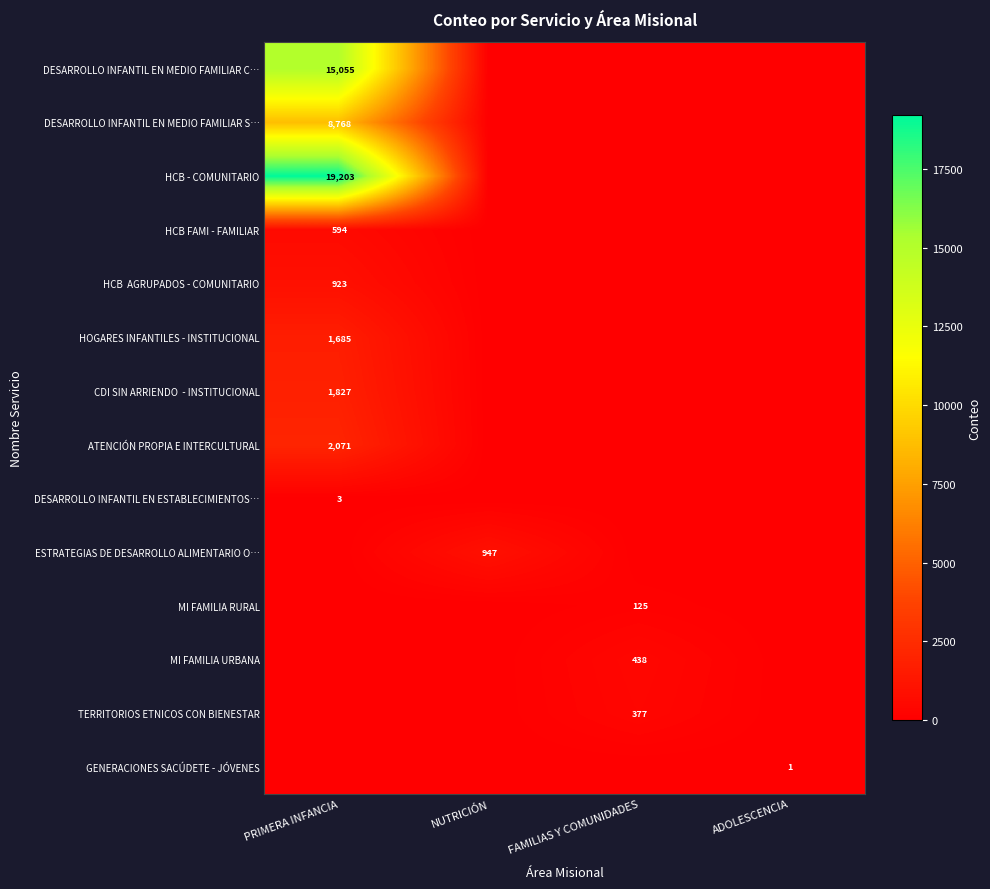

Between ADOLESCENCIA and PRIMERA INFANCIA, which is larger?

PRIMERA INFANCIA